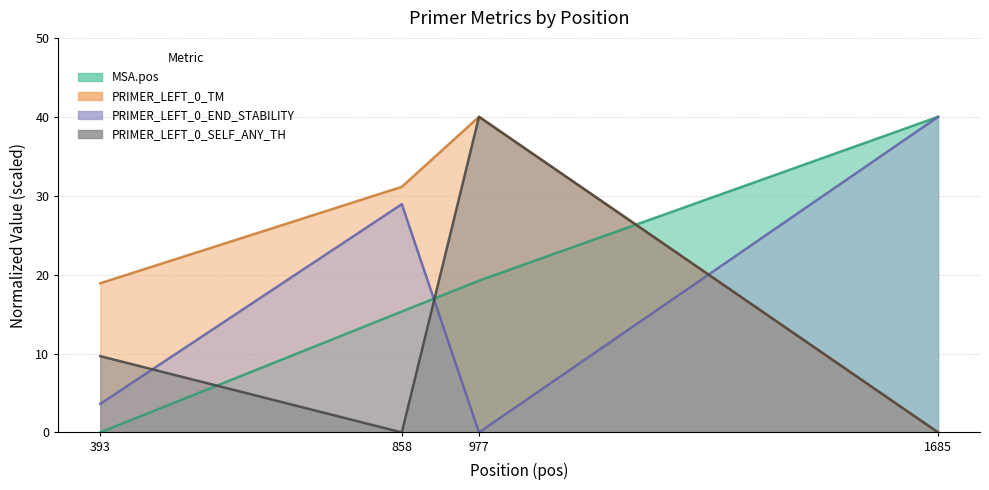

Reading left to right, what are all the values shown in this chart?

MSA.pos: 0.0	15.3	19.2	40.0
PRIMER_LEFT_0_TM: 18.9	31.1	40.0	0.0
PRIMER_LEFT_0_END_STABILITY: 3.6	28.9	0.0	40.0
PRIMER_LEFT_0_SELF_ANY_TH: 9.7	0.0	40.0	0.0